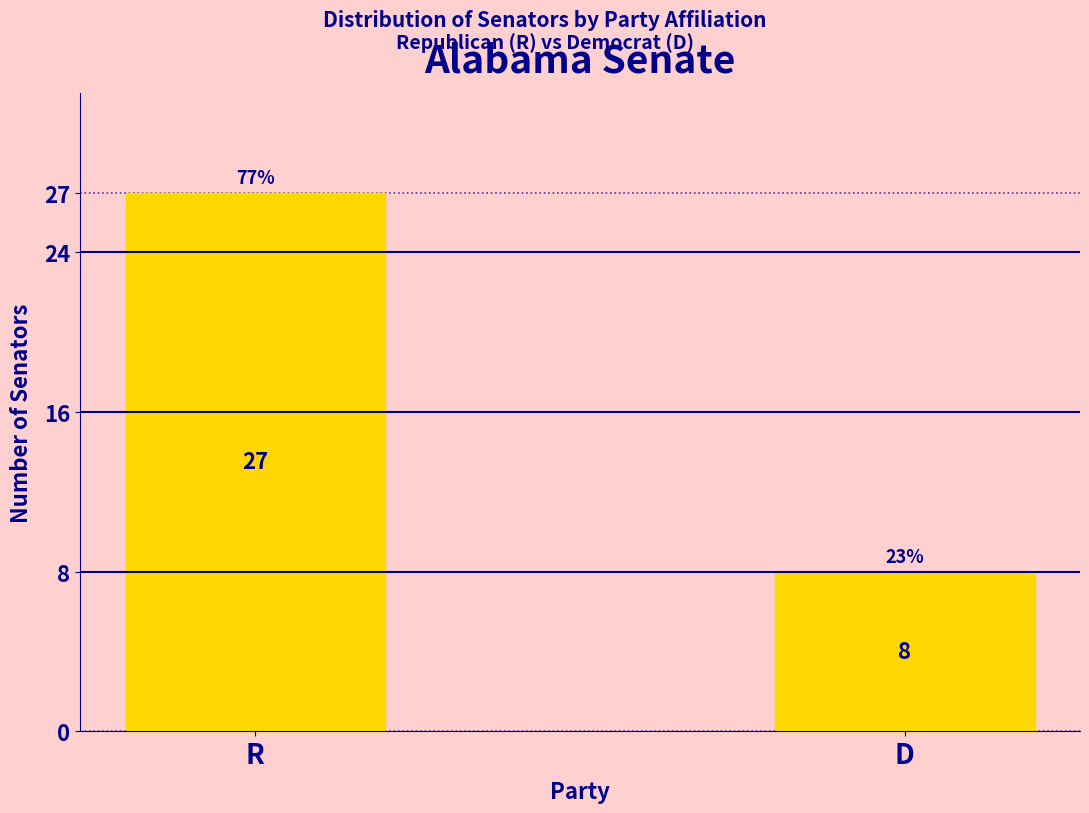

Reading left to right, list all the values displayed in this chart.

27	8